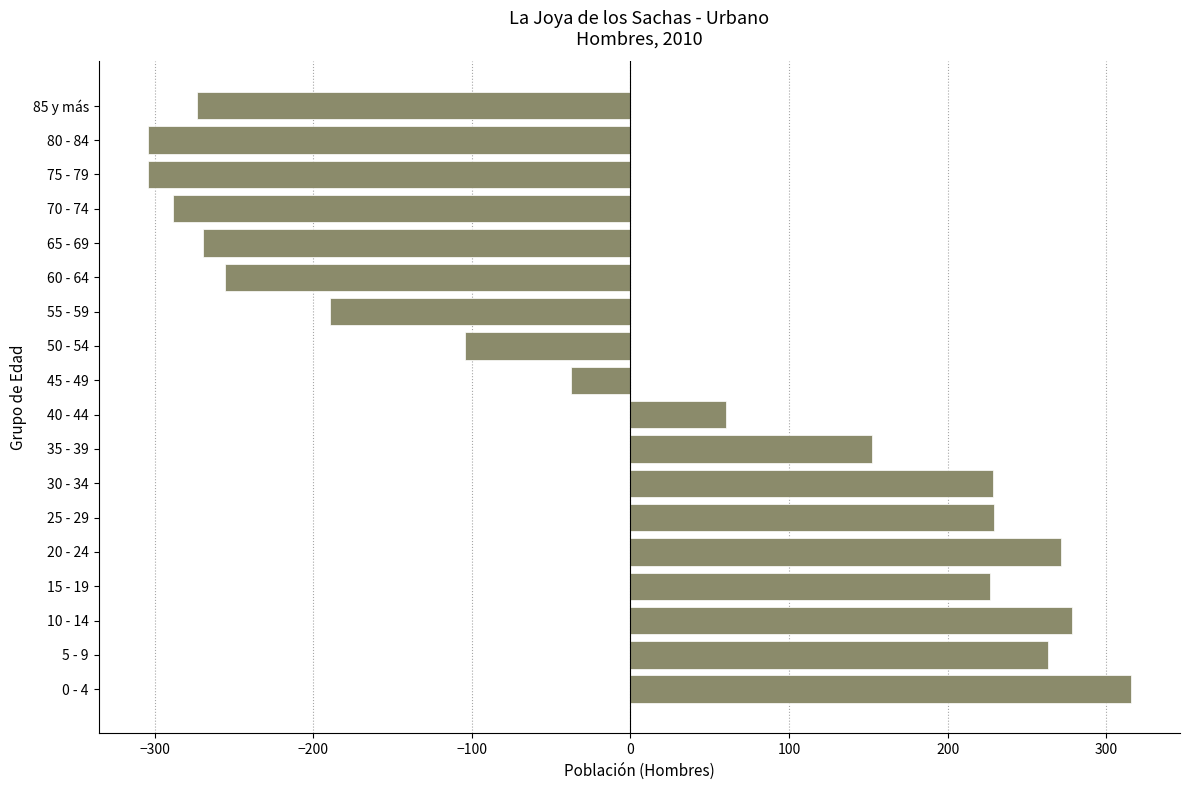

What is the sum of the values at 30 - 34 and 60 - 64?

-26.9